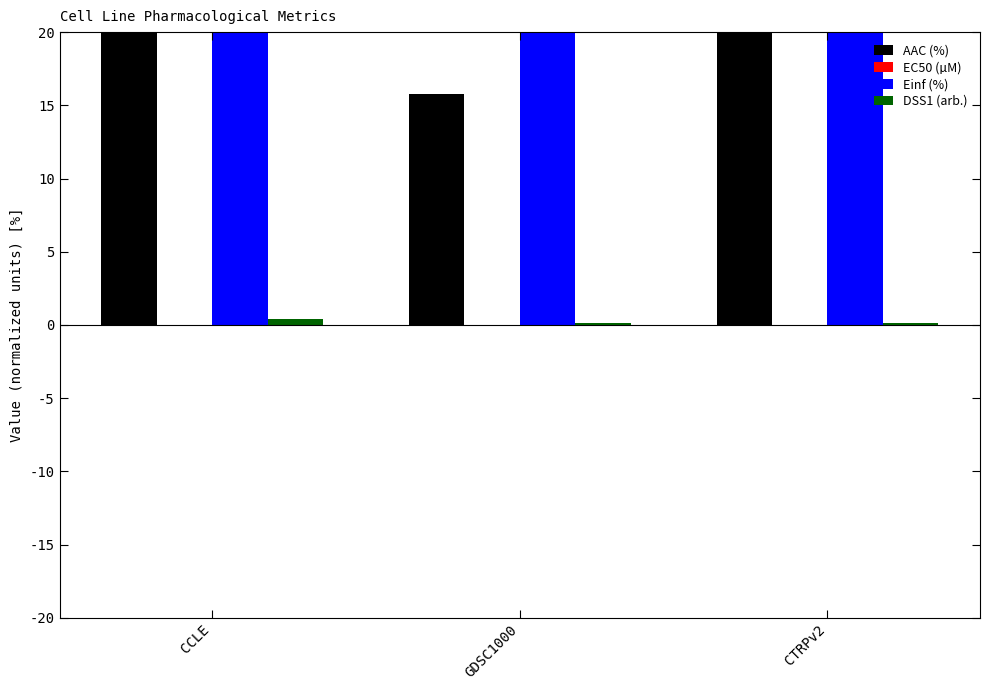

What is the label of the 3rd bar from the left?

CTRPv2